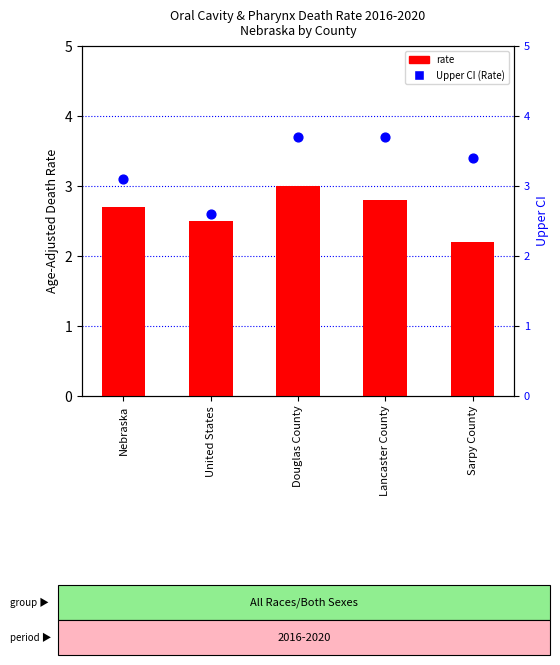

Is the value of Upper CI (Rate) at United States greater than the value of rate at Lancaster County?

No